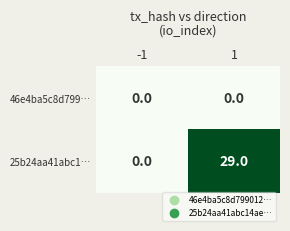

Which series has the widest spread of values?

25b24aa41abc1…